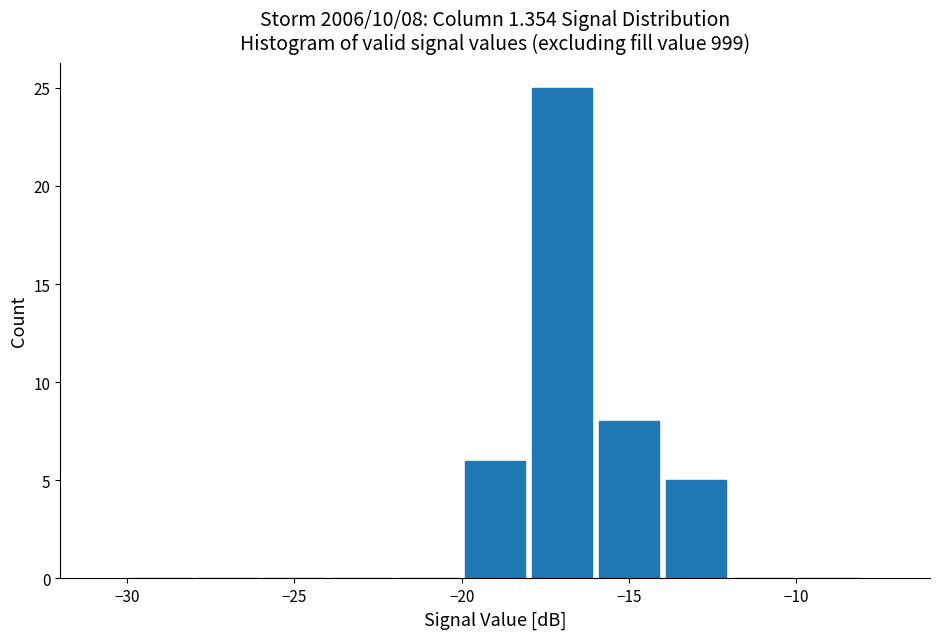

Which range on the x-axis has the tallest bar?

-18 to -16